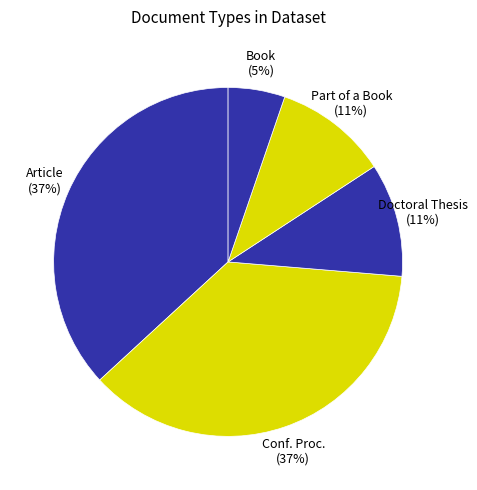

Is there any slice that represents more than half of the pie?

No